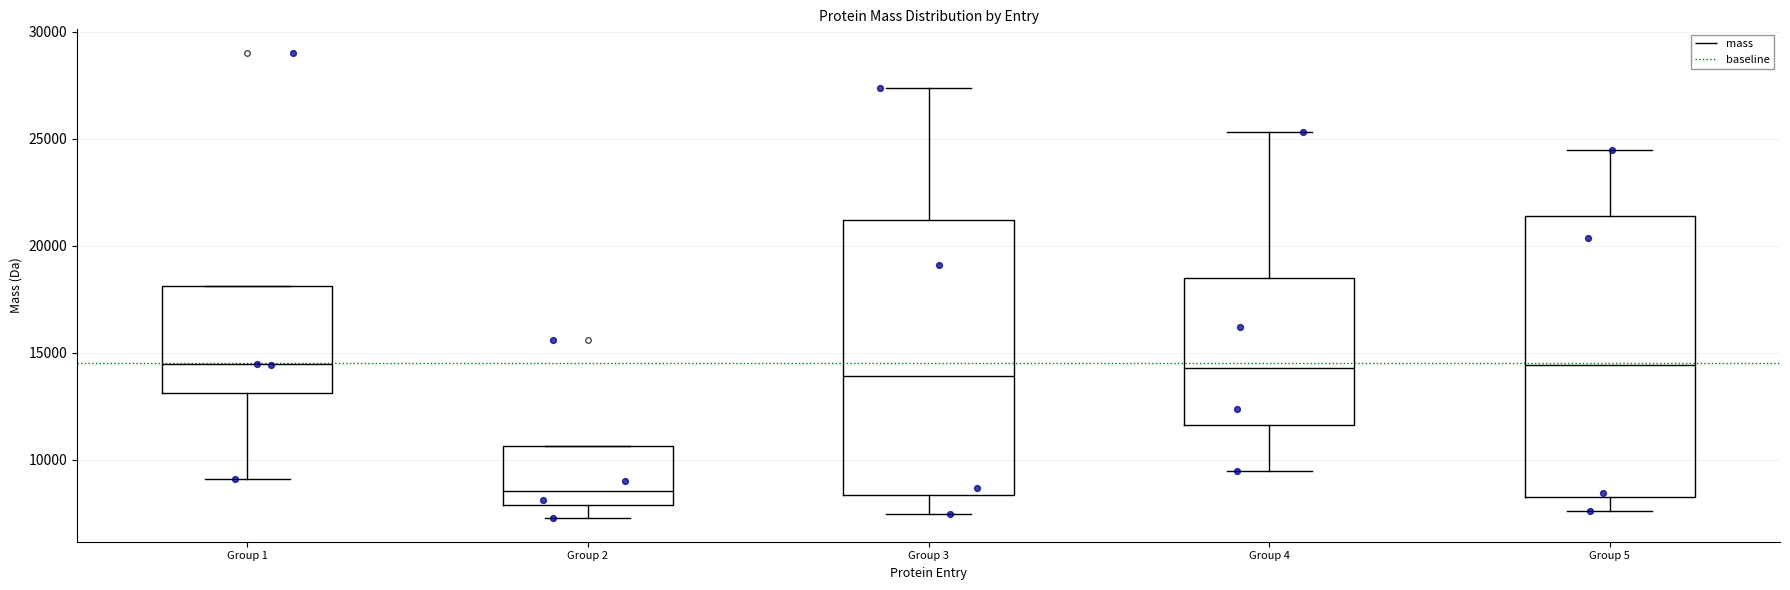

Where does the upper whisker of the box for Group 4 end on the y-axis? The values are not printed on the chart, so give them approximately, as read against the axis.

25500